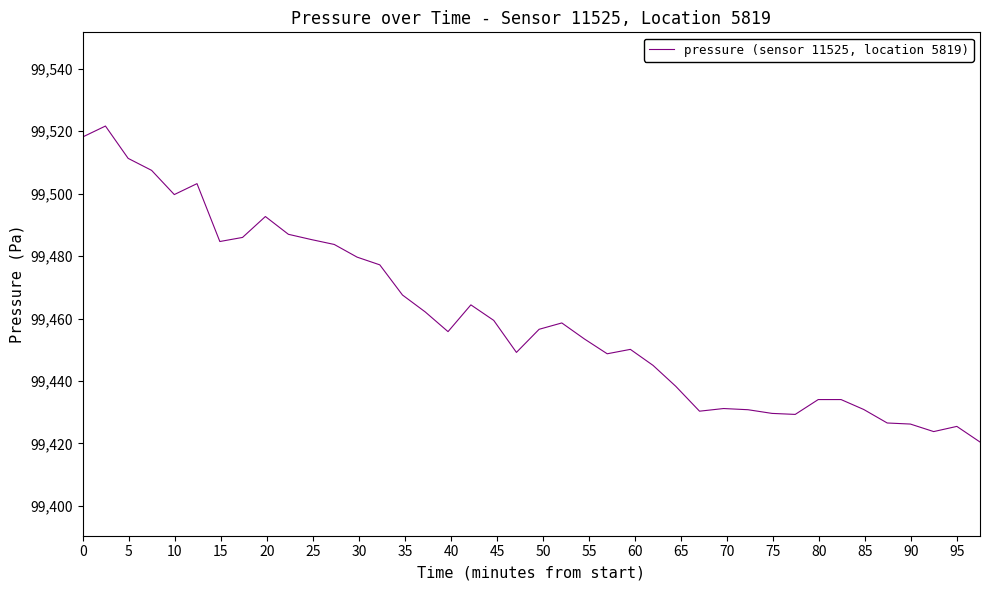

What is the difference between the maximum and minimum values?

101.2